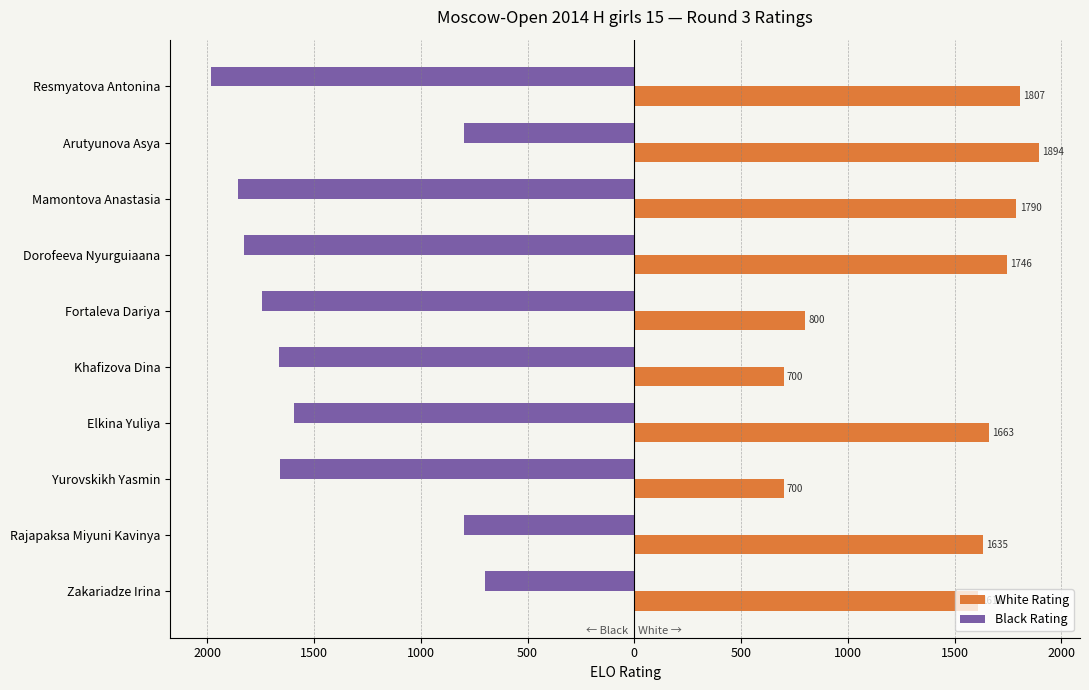

Reading left to right, transcribe all the data shown in this chart.

White Rating: 1807	1894	1790	1746	800	700	1663	700	1635	1611
Black Rating: -1981	-800	-1857	-1828	-1746	-1665	-1595	-1661	-800	-700